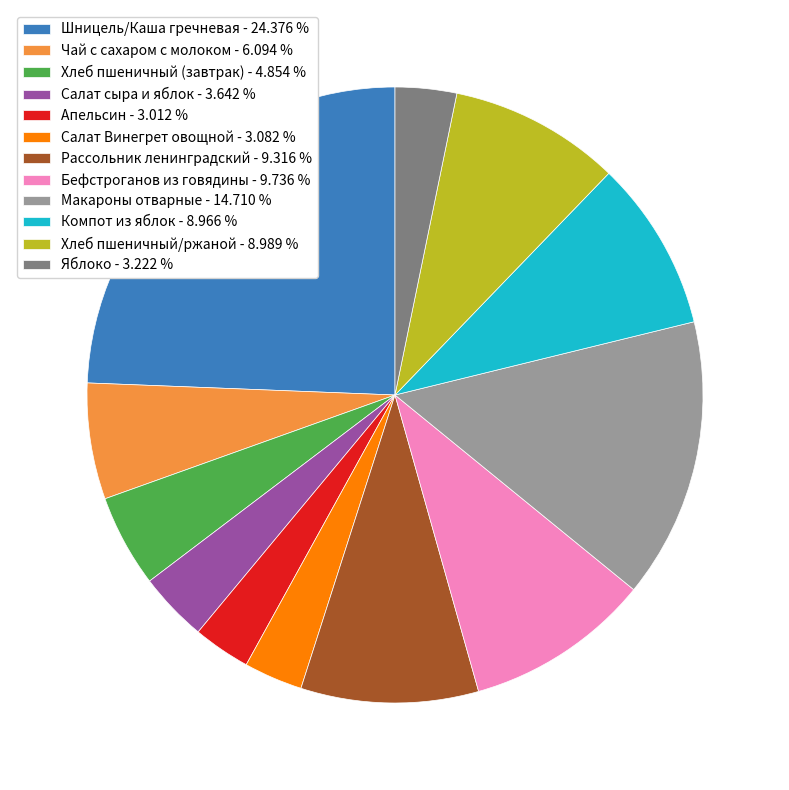

The Апельсин slice represents 3% of the pie. True or false?

True